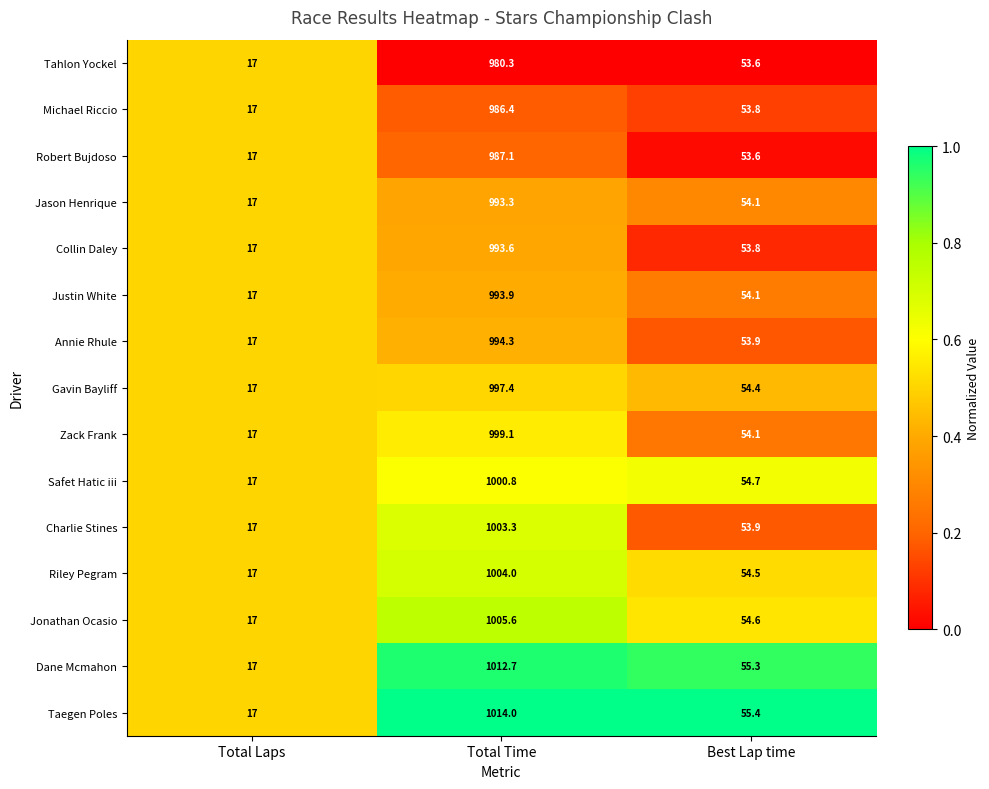

Which category has the highest value across all series?

Total Time